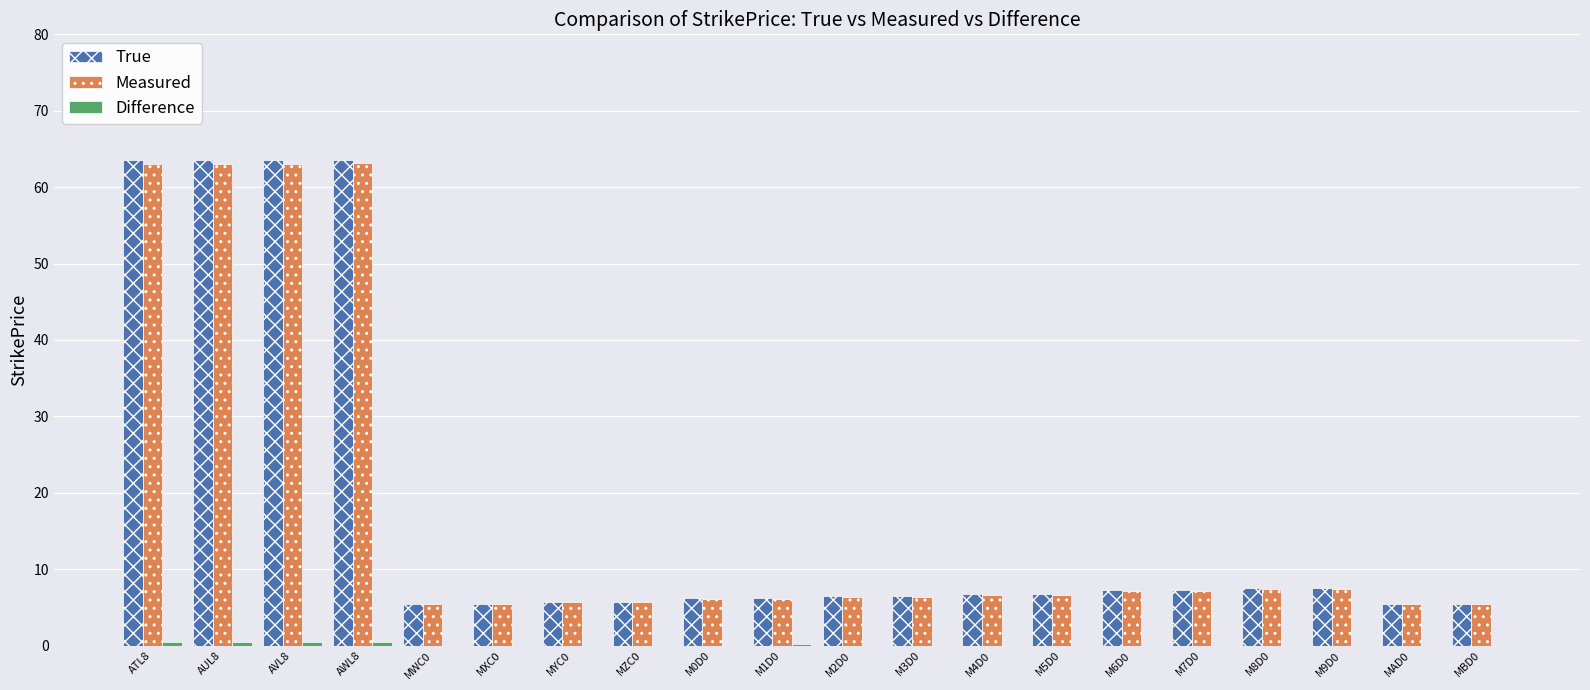

Between AWL8 and MXC0, which series saw the biggest shift?

True